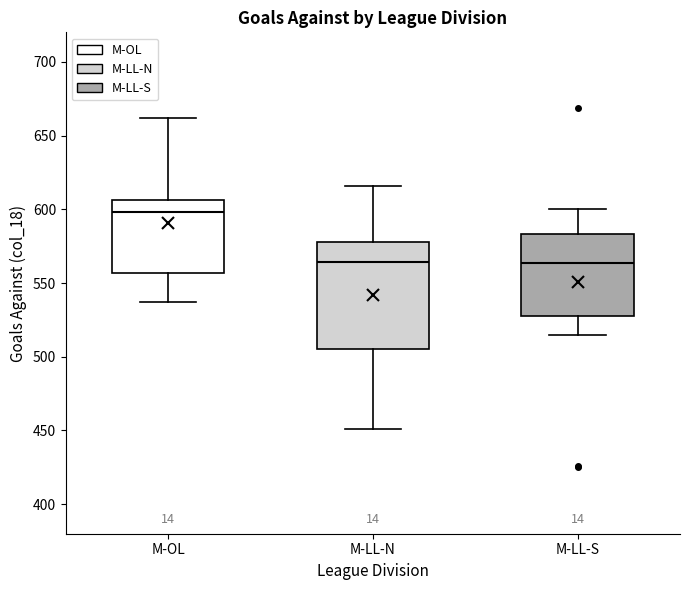

Comparing the boxes themselves (not the whiskers), which one is the tallest?

M-LL-N